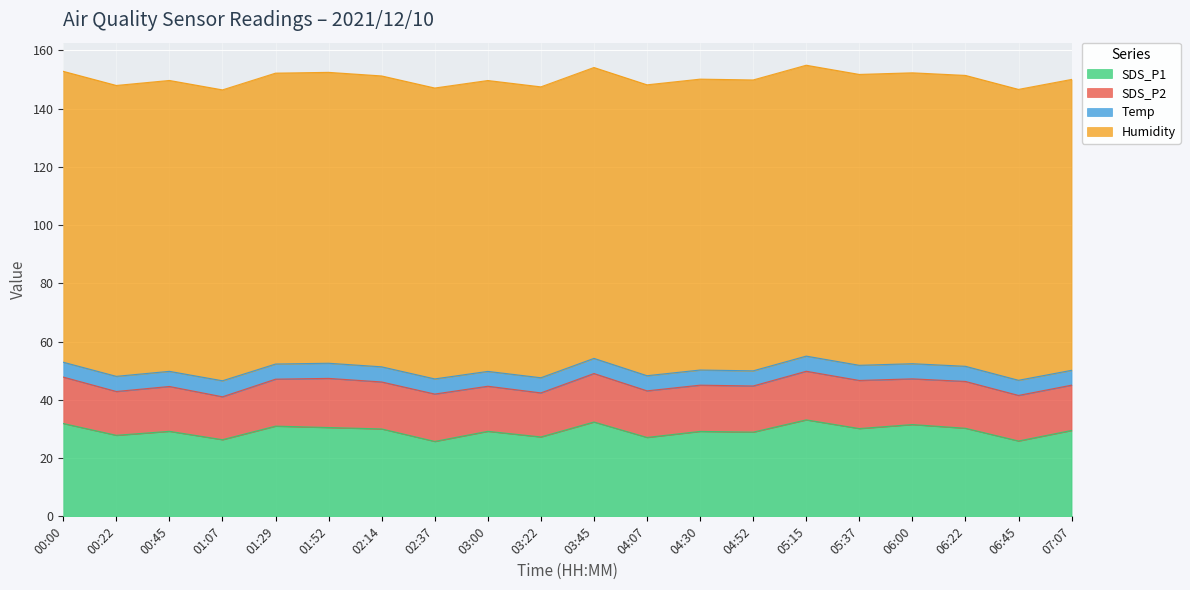

What is the value of the SDS_P2 point at the 13th from the left?

15.9